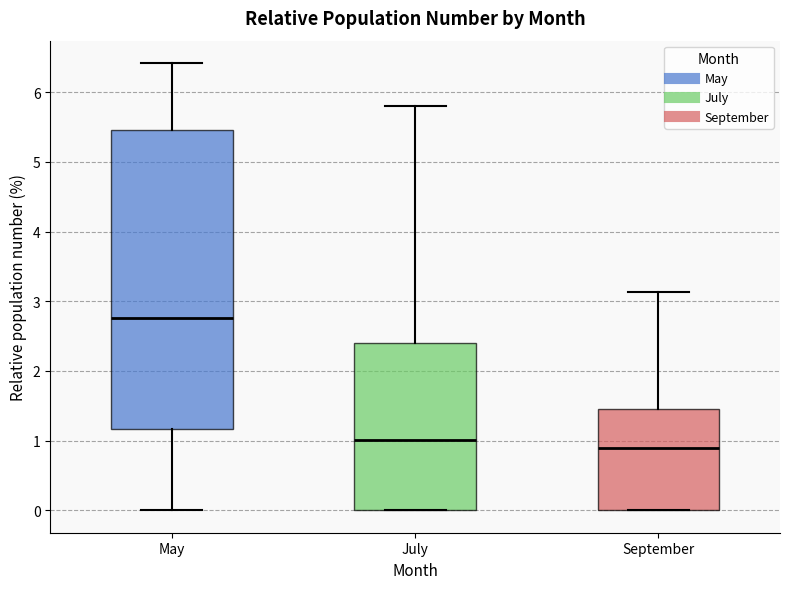

Reading left to right, read every box against the y-axis: the position of its median line, the range the box covers, and the ends of its whiskers. The values are not printed on the chart, so give them approximately, as read against the axis.

May: median 2.8, box 1.2 to 5.5, whiskers 0.0 to 6.4
July: median 1.0, box 0.0 to 2.4, whiskers 0.0 to 5.8
September: median 0.9, box 0.0 to 1.4, whiskers 0.0 to 3.1